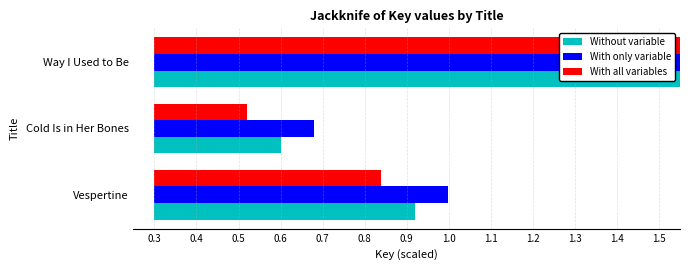

The Without variable series shows 0.2 at Cold Is in Her Bones. True or false?

False